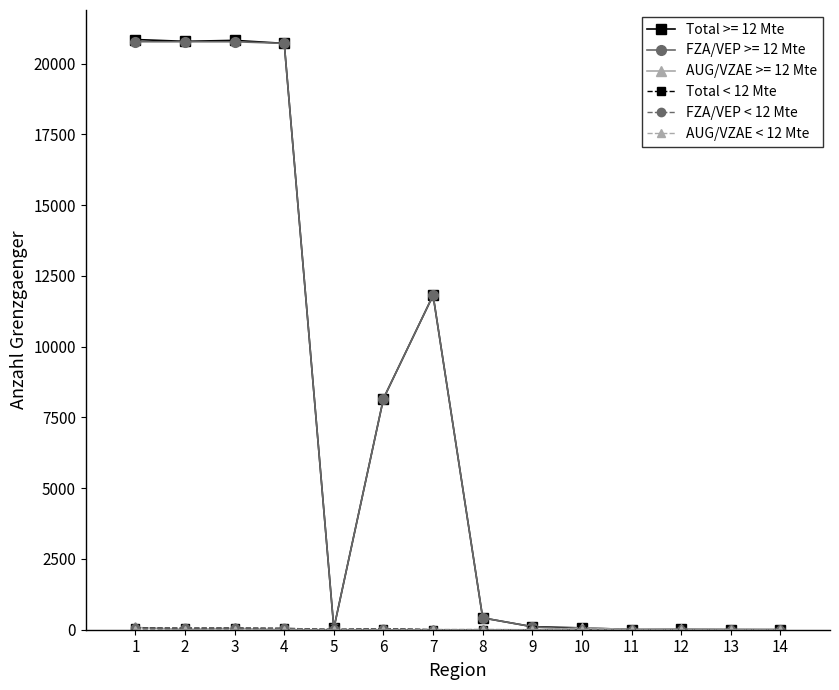

Which series has the largest range (max minus min)?

Total >= 12 Mte